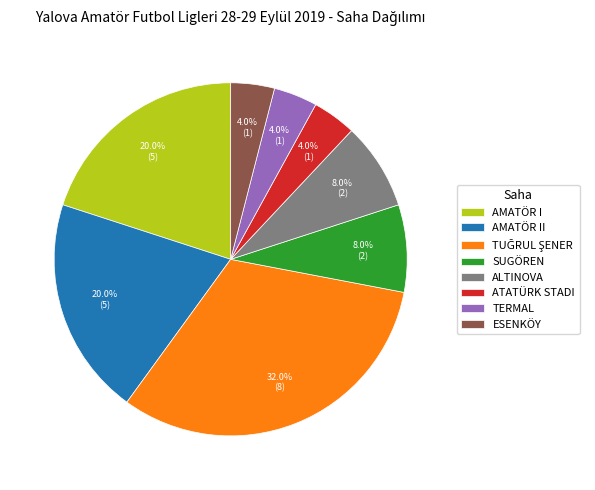

Does ESENKÖY represent more than half of the total?

No